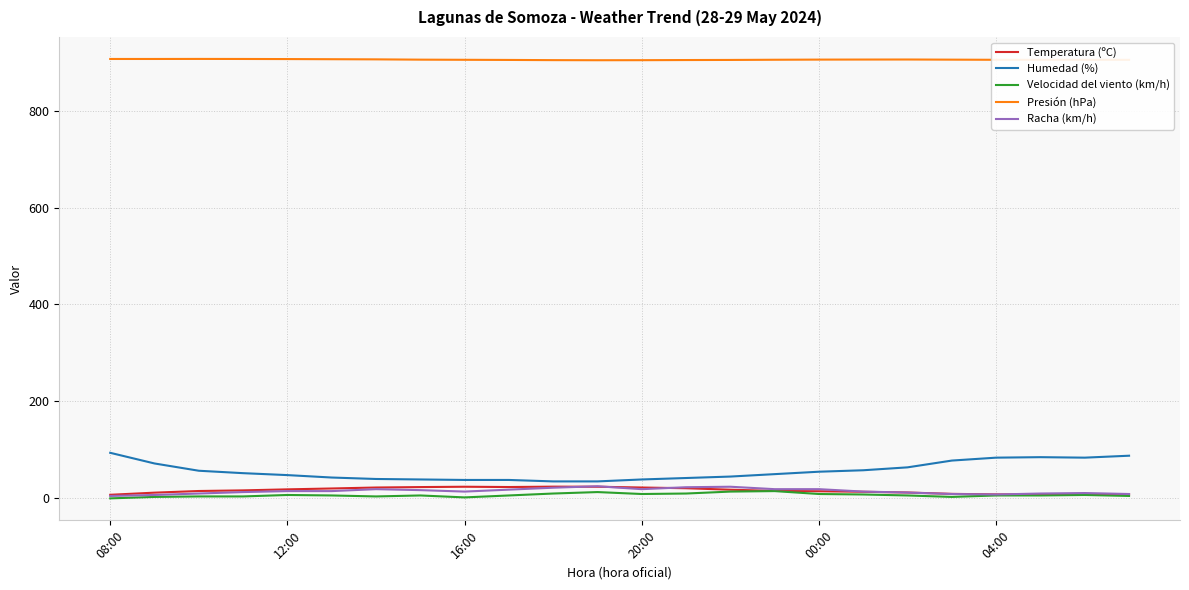

True or false: Presión (hPa) and Racha (km/h) intersect in this chart.

False